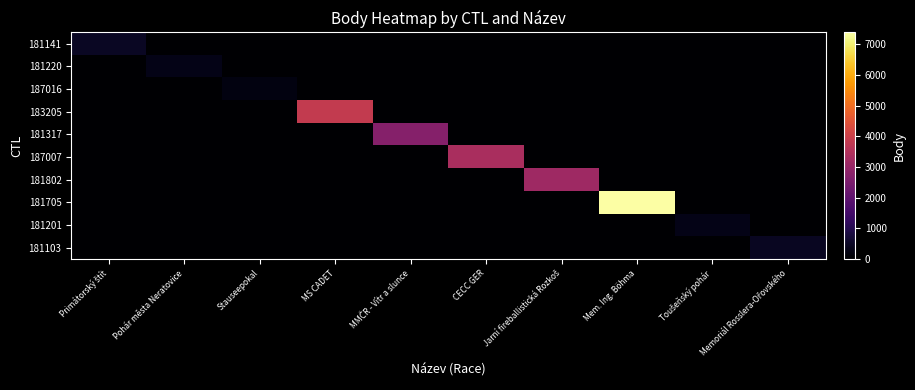

Which has a higher value, MS CADET or Jarní fireballistická Rozkoš?

MS CADET